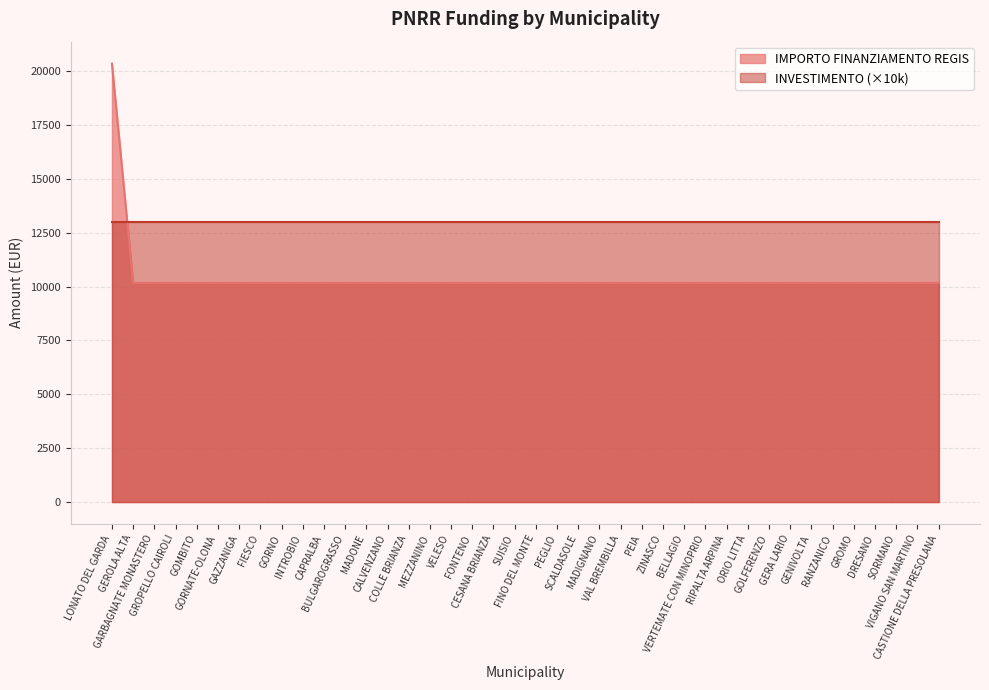

Does the chart have visible grid lines?

Yes